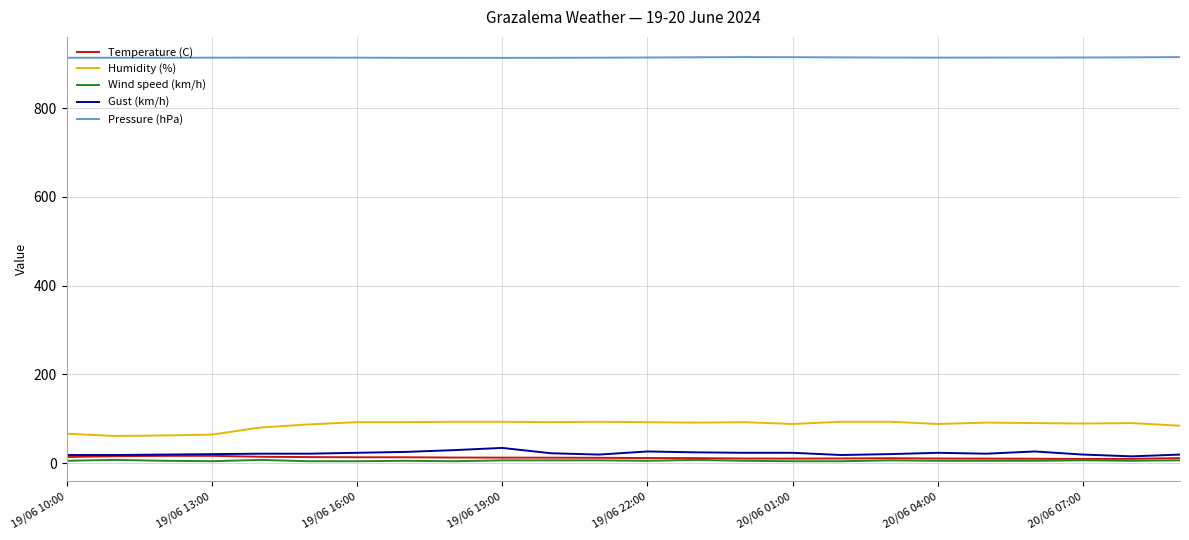

Which series has the largest total across all categories?

Pressure (hPa)